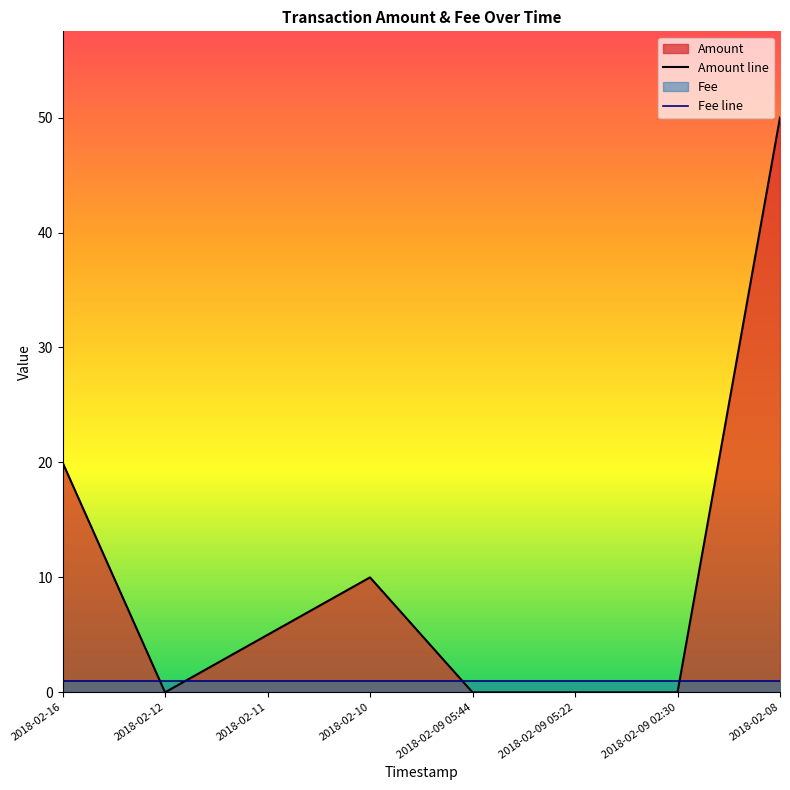

What is the total value across all series at 2018-02-09 02:30?

1